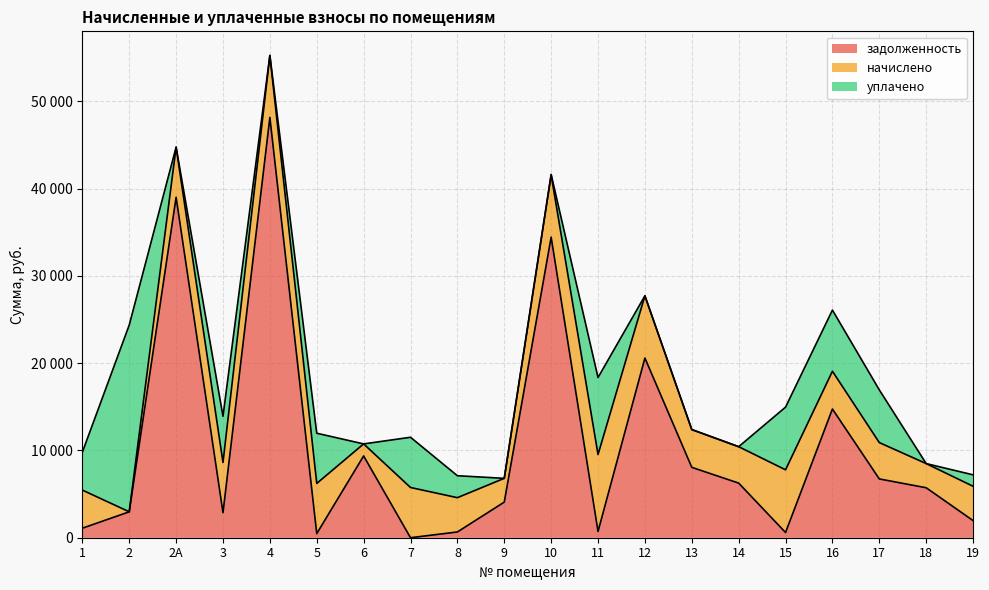

What is the difference between the уплачено values at 12 and 2?

21406.7